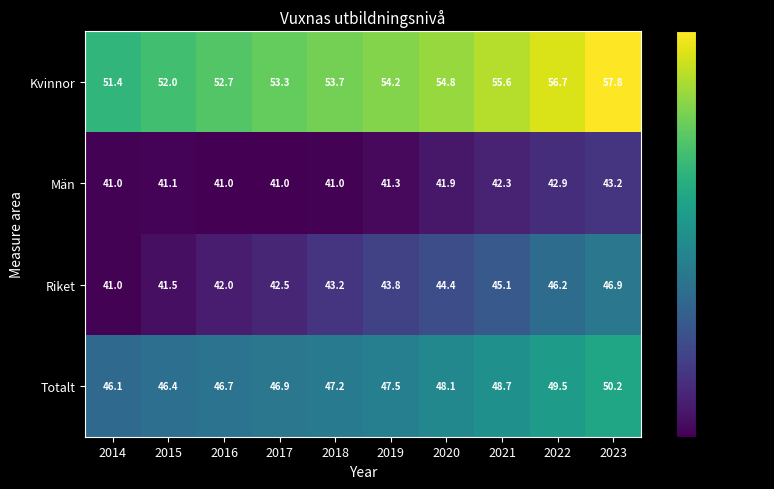

What is the sum of all Kvinnor values?

542.2